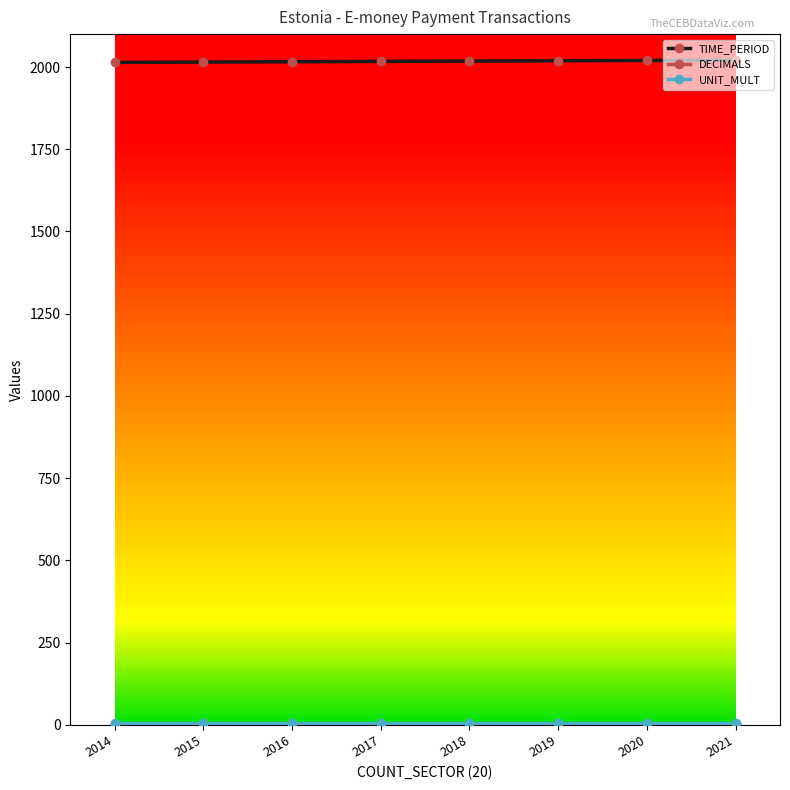

The UNIT_MULT series shows 9 at 2020. True or false?

False